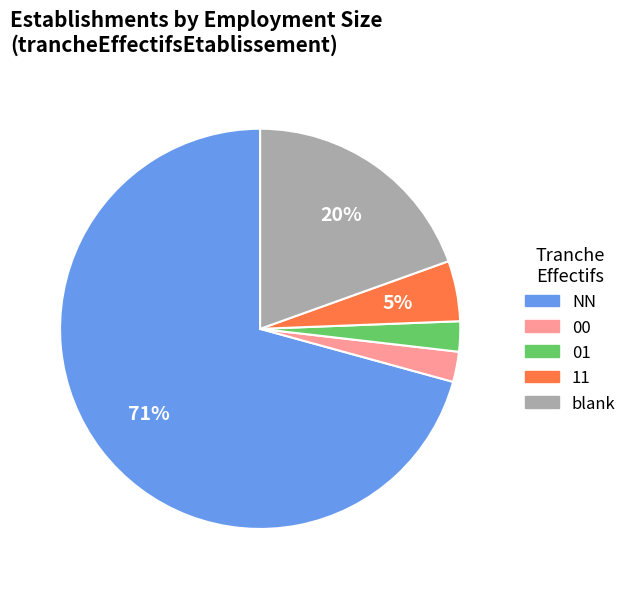

To the nearest percent, what is the average slice percentage?

20%